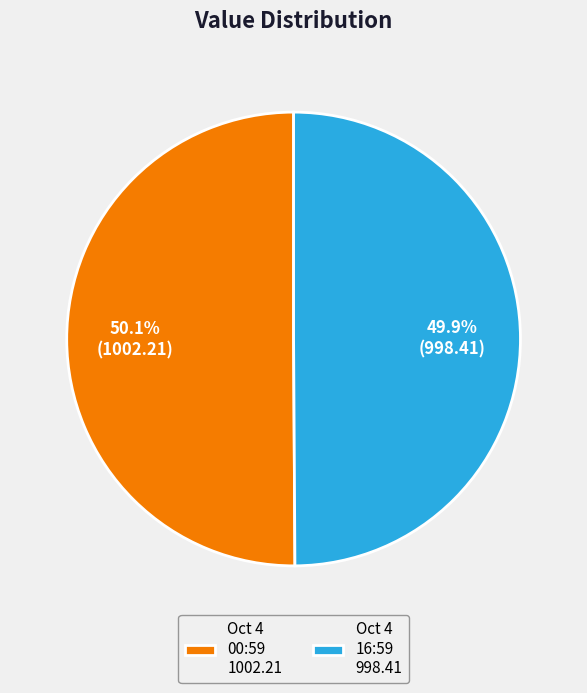

What percentage do Oct 4 00:59 1002.21 and Oct 4 16:59 998.41 together represent?

100.0%